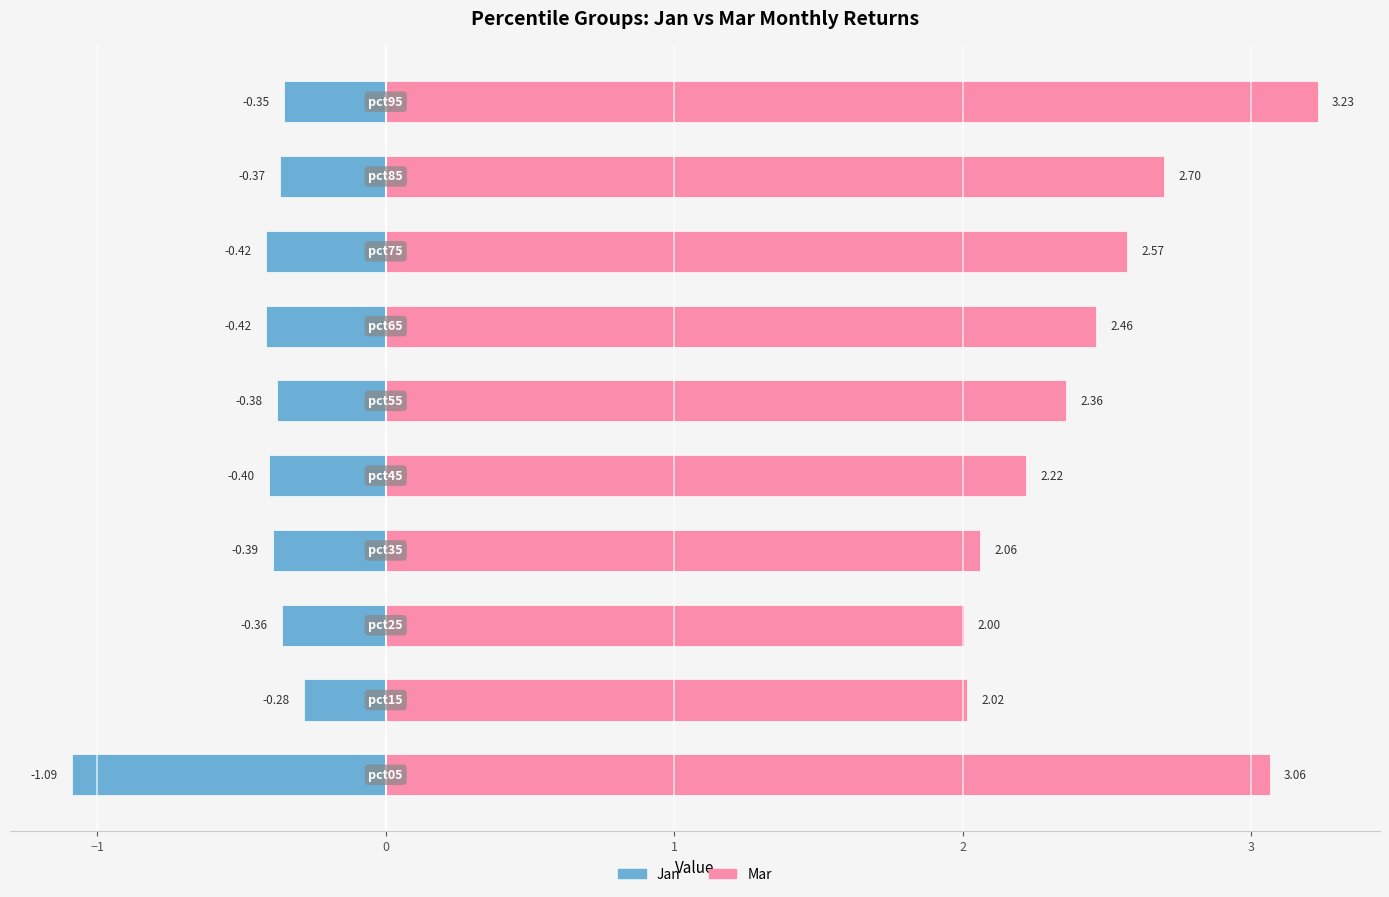

What is the average value of the Jan series?

-0.4